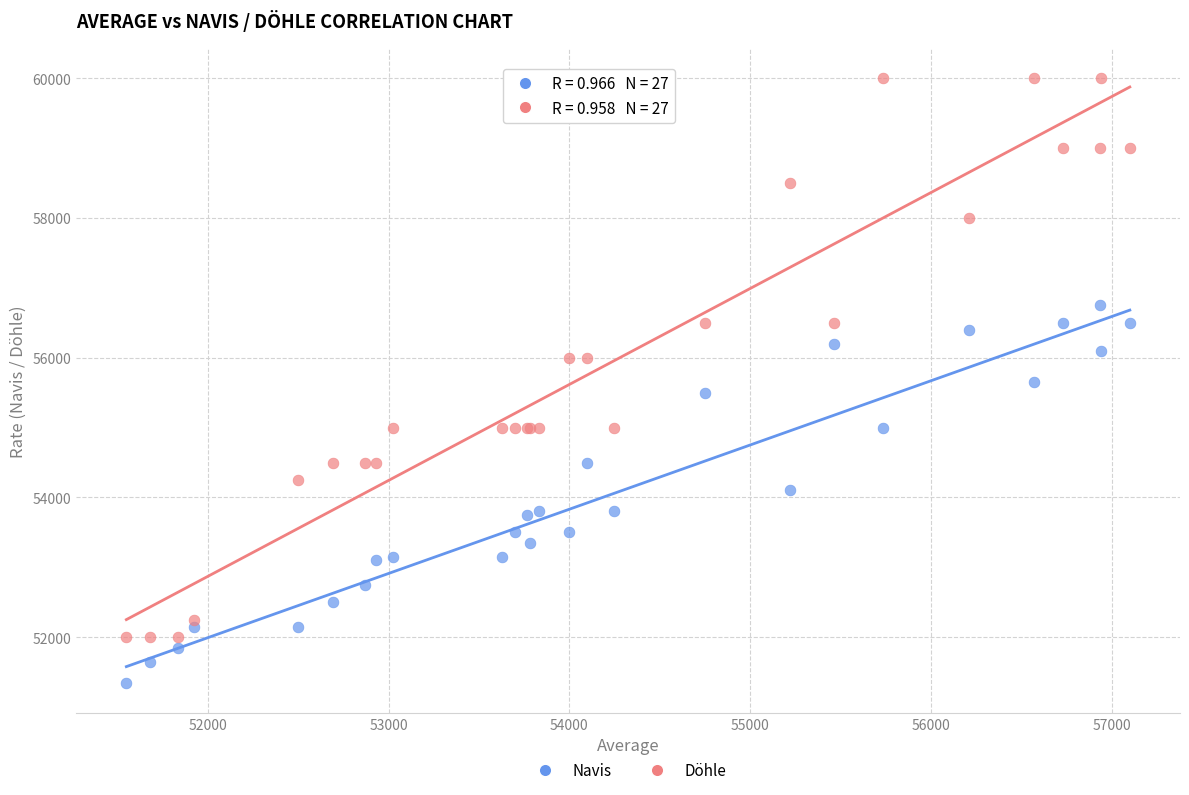

Which series has the largest Y range (max minus min)?

Döhle